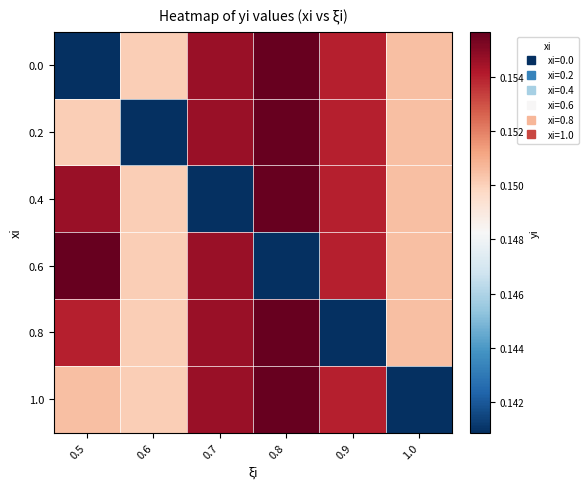

What is the minimum value shown in the chart?

0.1